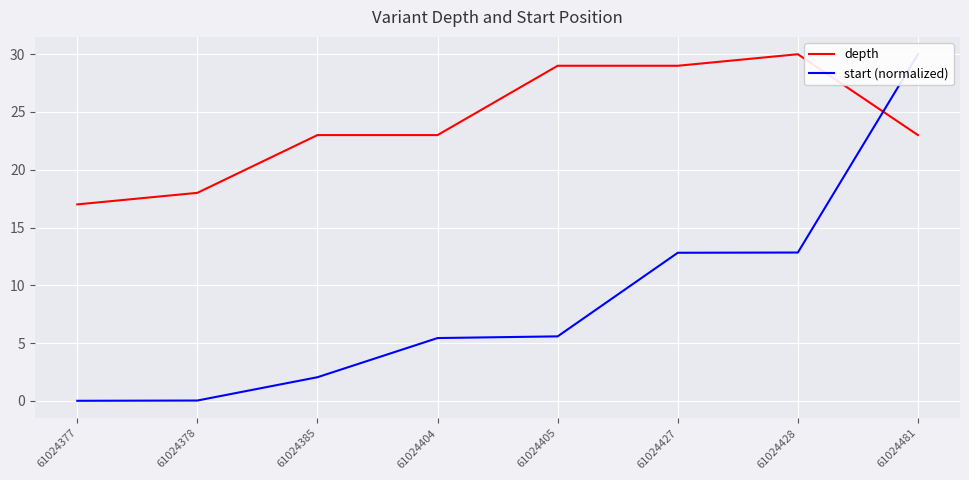

Which category has the lowest value across all series?

61024377